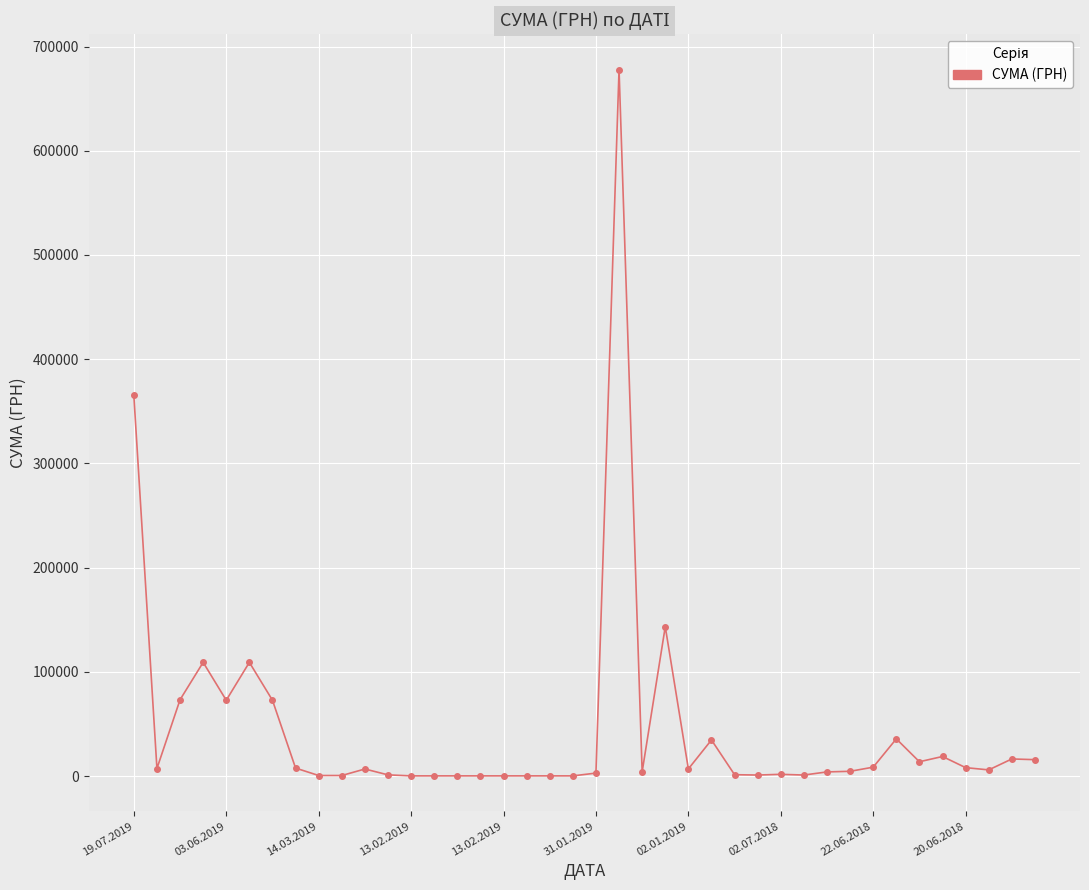

What is the maximum value shown in the chart?

677906.4